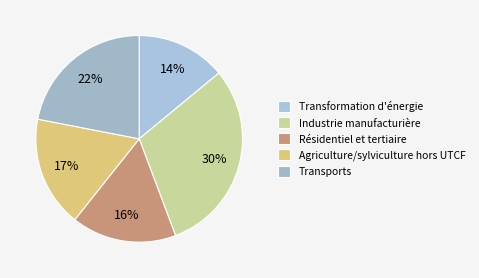

To the nearest percent, what is the combined percentage of Agriculture/sylviculture hors UTCF and Transports?

39%